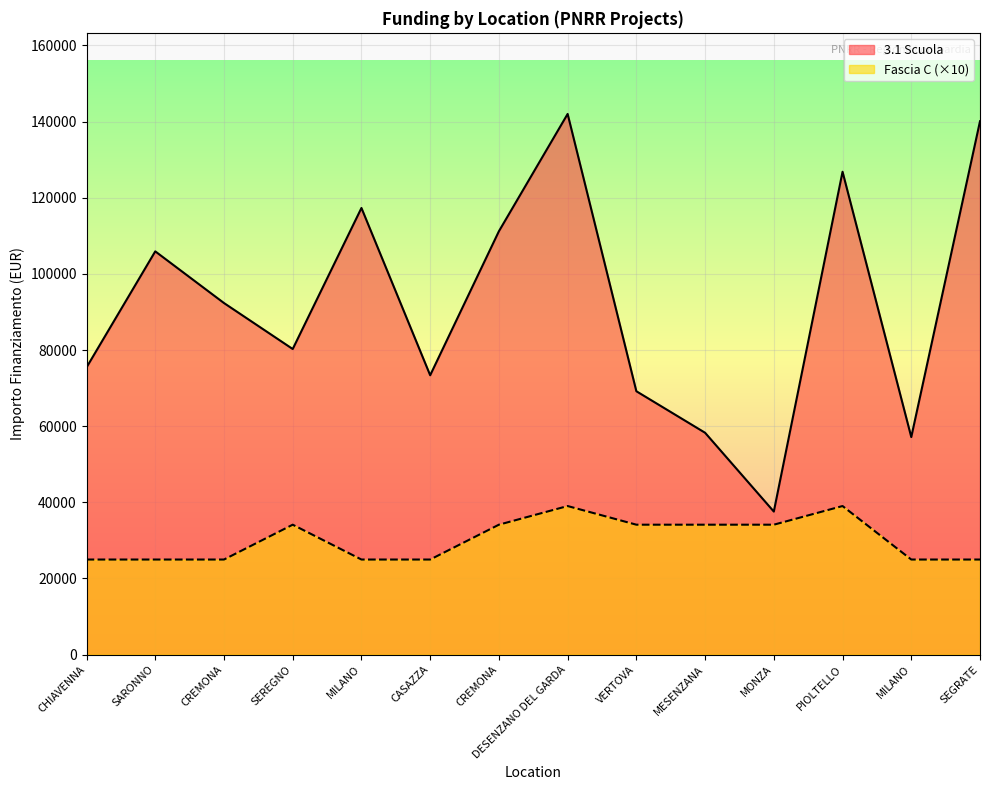

How many data points in Fascia C are above 34130?

2